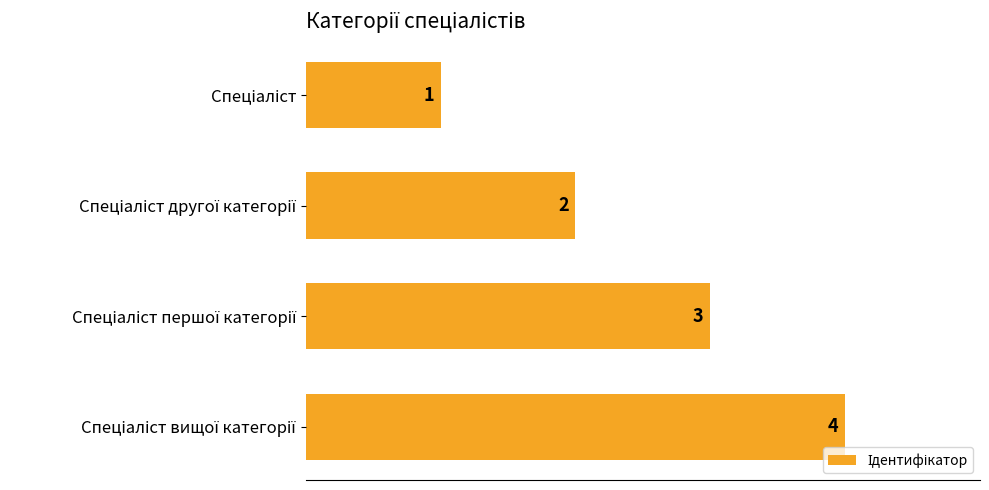

What is the value of the 2nd bar from the top?

2